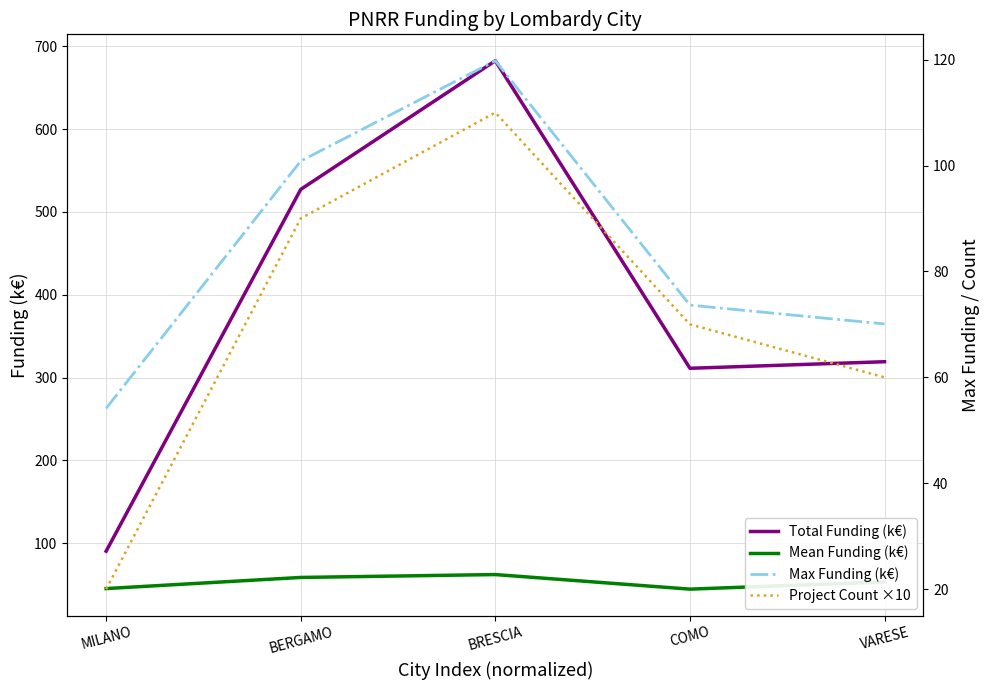

True or false: Mean Funding (k€) and Max Funding (k€) cross at least once.

False